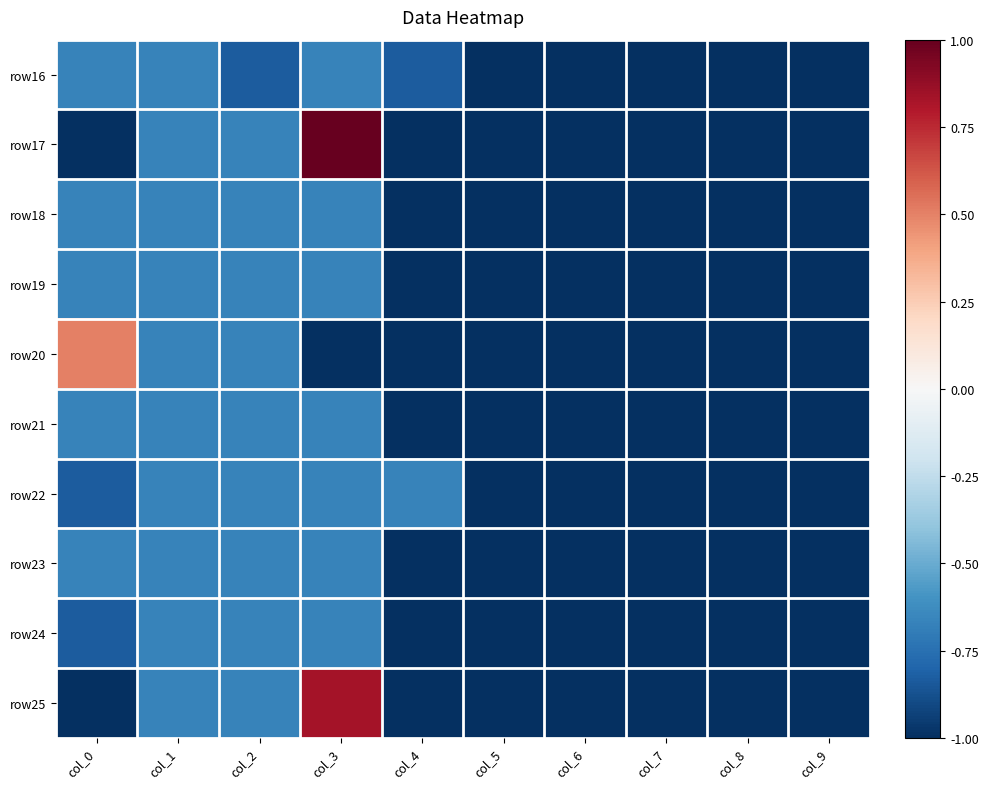

At which category is the sum across all series the highest?

col_3